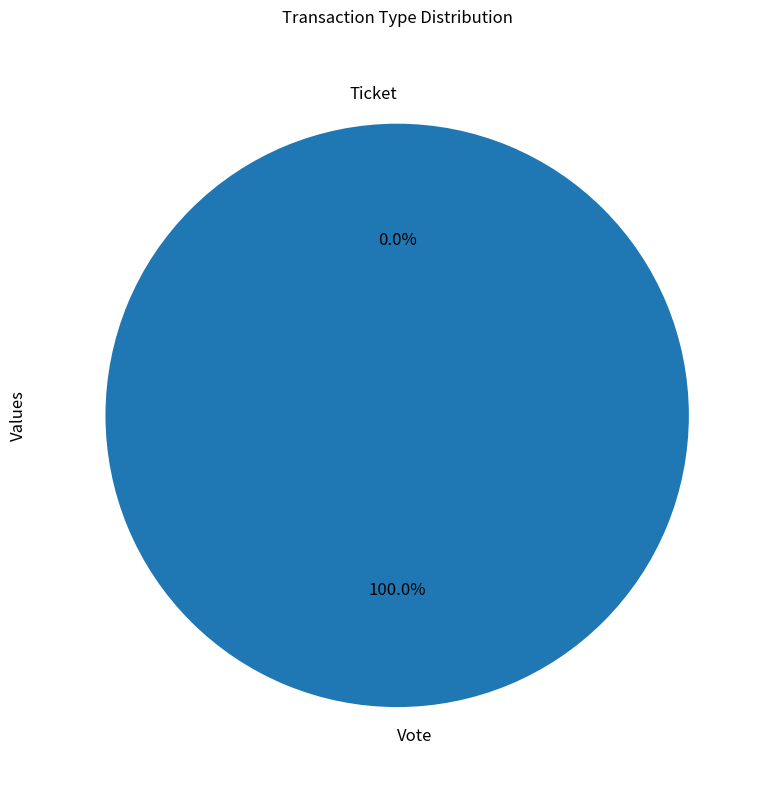

Which slice is the smallest?

Ticket